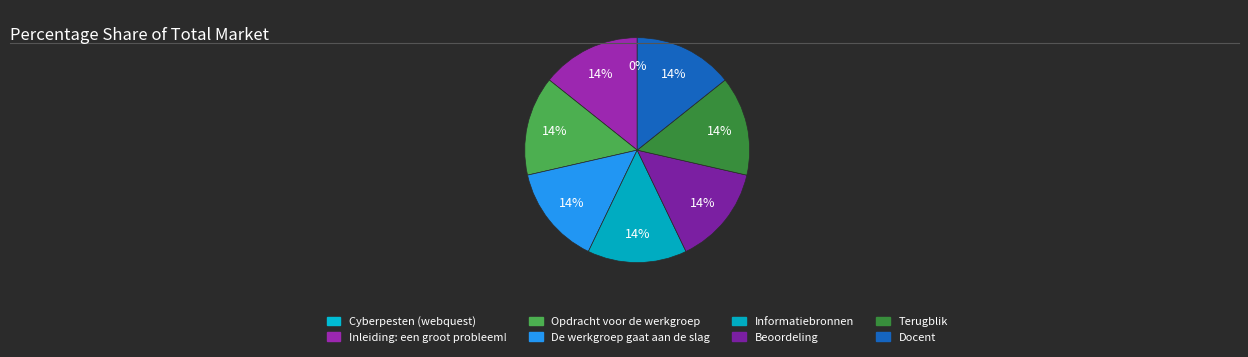

Which has a higher value, Beoordeling or De werkgroep gaat aan de slag?

Beoordeling